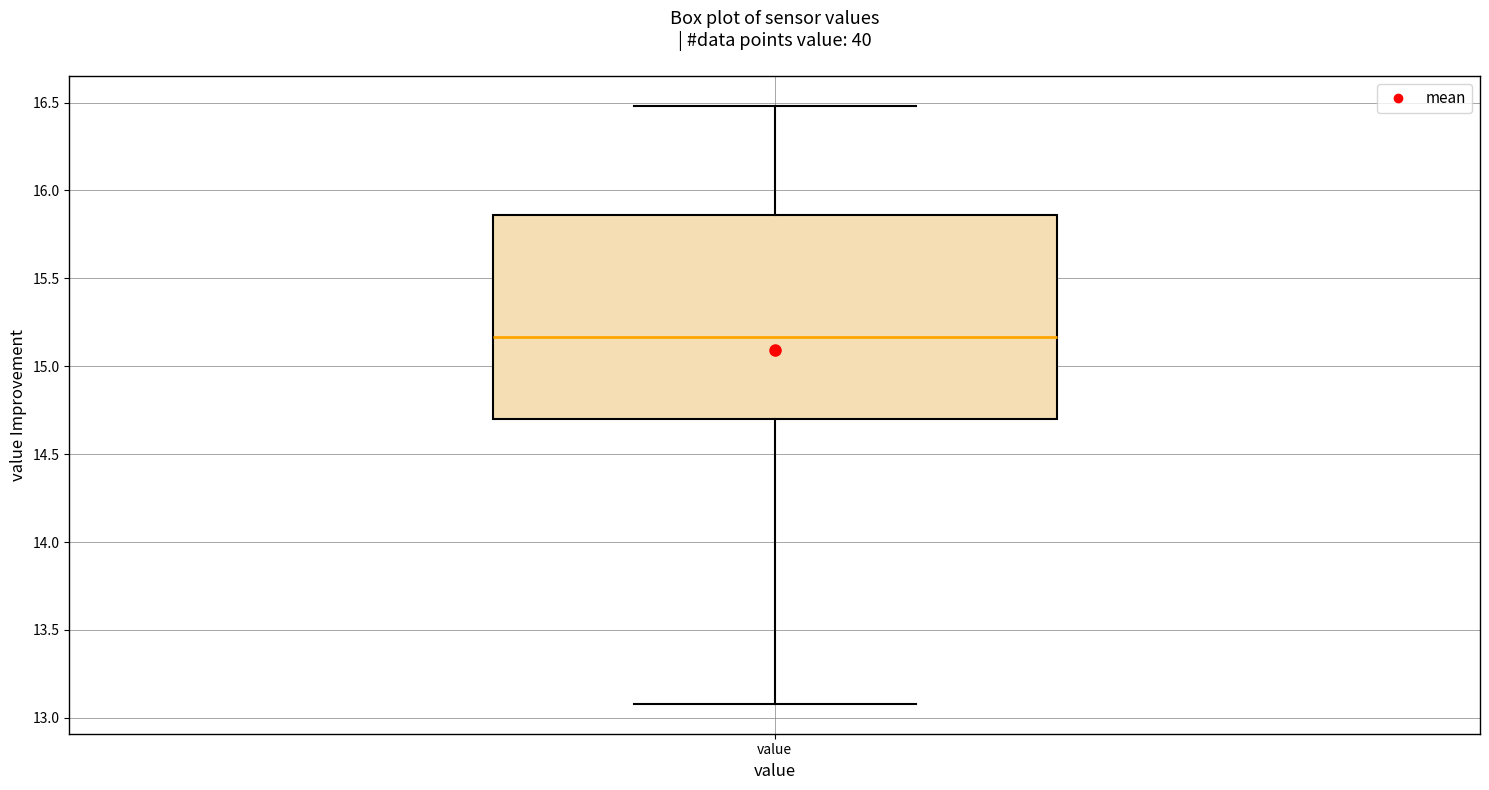

Read this box plot against the y-axis: the position of the median line, the range covered by the box, and the ends of both whiskers. The values are not printed on the chart, so give them approximately, as read against the axis.

median 15.15, box 14.70 to 15.85, whiskers 13.10 to 16.50